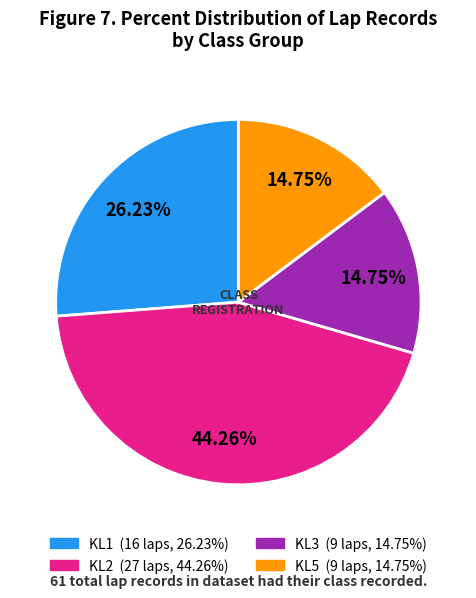

Is there a majority slice in this chart?

No